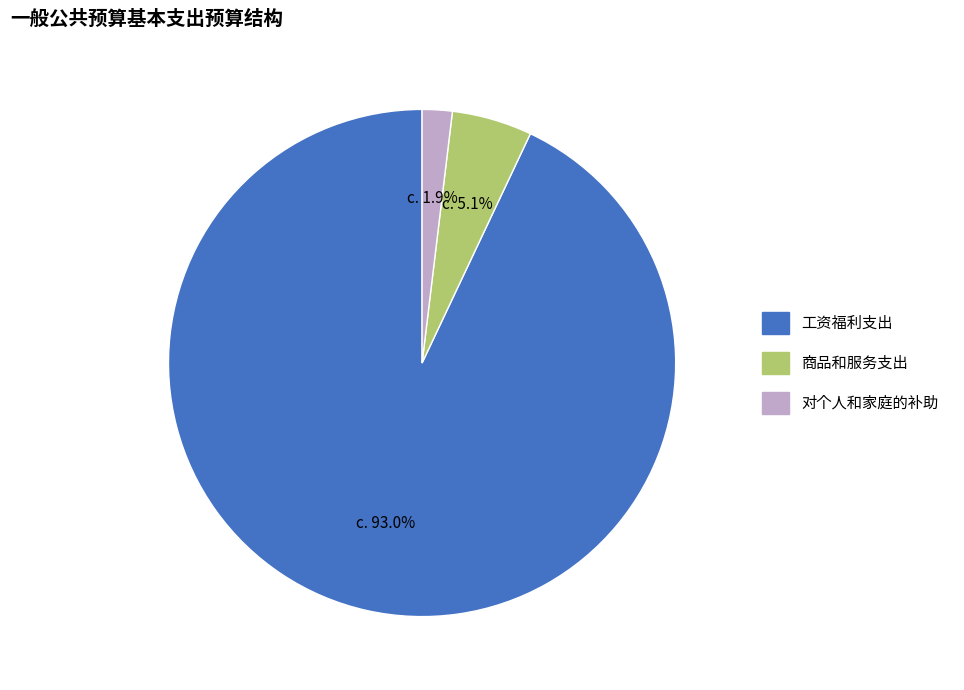

To the nearest percent, what percentage of the pie is 商品和服务支出?

5%